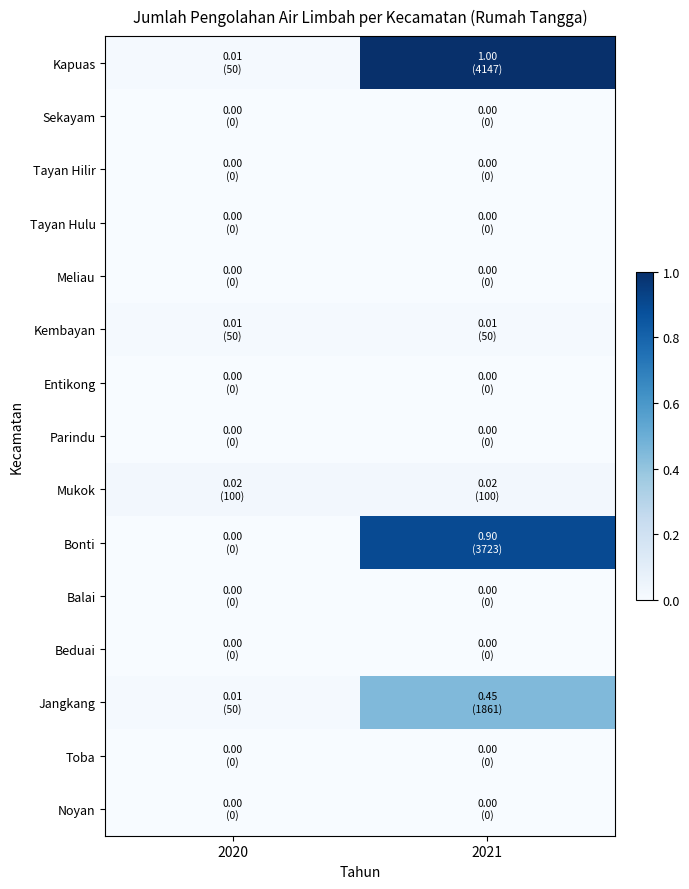

Which category has the highest value across all series?

2021